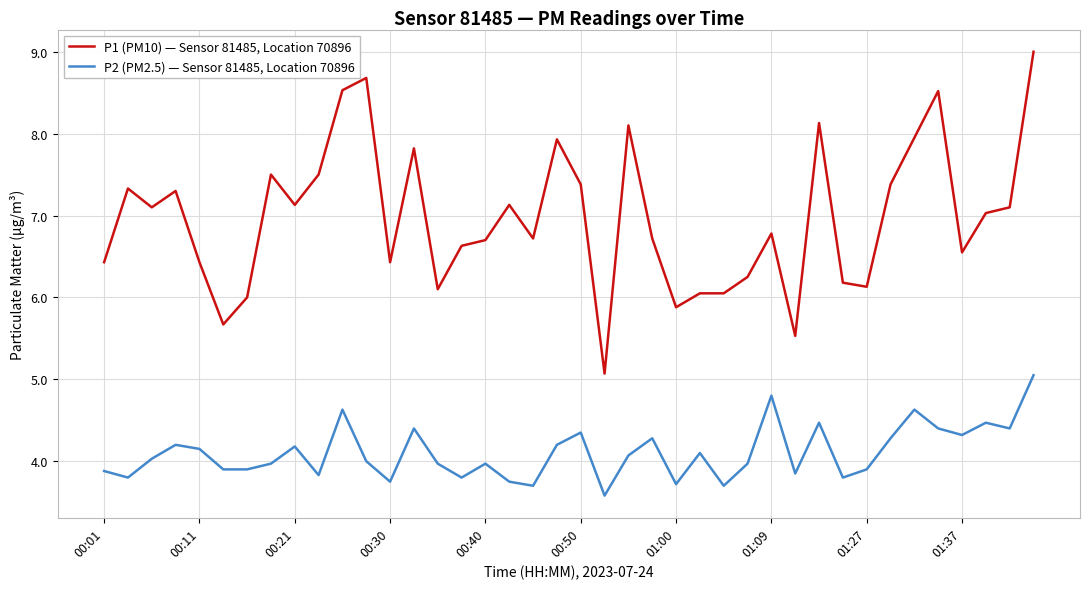

Which series has the largest range (max minus min)?

P1 (PM10) — Sensor 81485, Location 70896